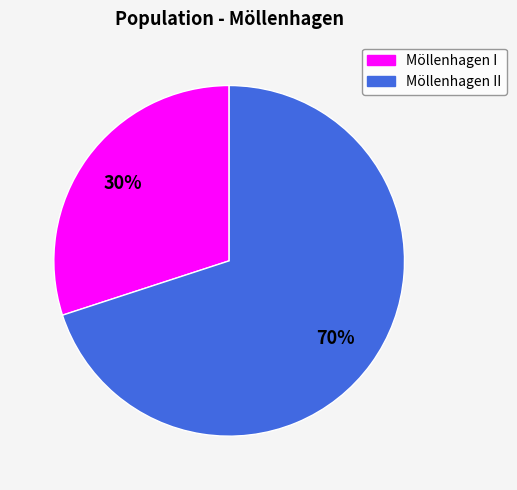

To the nearest percent, what percentage of the pie is Möllenhagen II?

70%